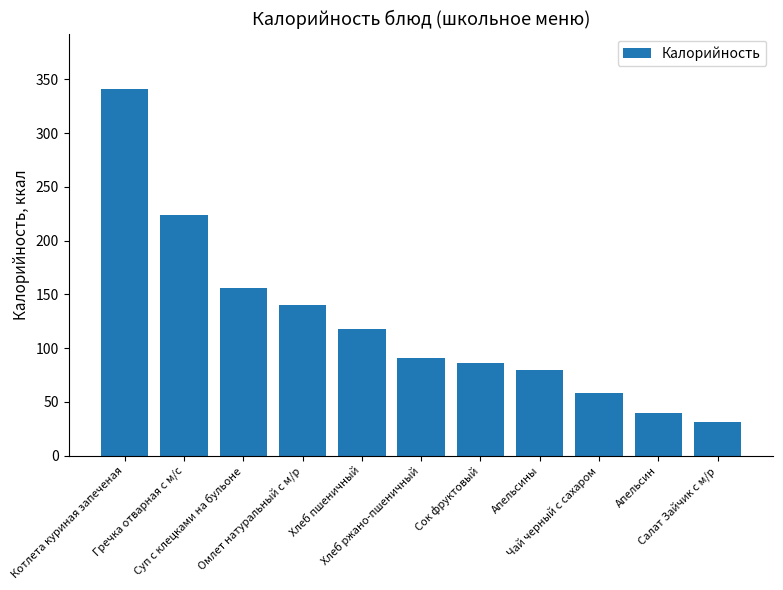

Reading right to left, what are all the values shown in this chart?

Салат Зайчик с м/р=31.0	Апельсин=40.0	Чай черный с сахаром=58.0	Апельсины=80.0	Сок фруктовый=86.4	Хлеб ржано-пшеничный=90.5	Хлеб пшеничный=117.5	Омлет натуральный с м/р=140.3	Суп с клецками на бульоне=156.3	Гречка отварная с м/с=223.4	Котлета куриная запеченая=341.4